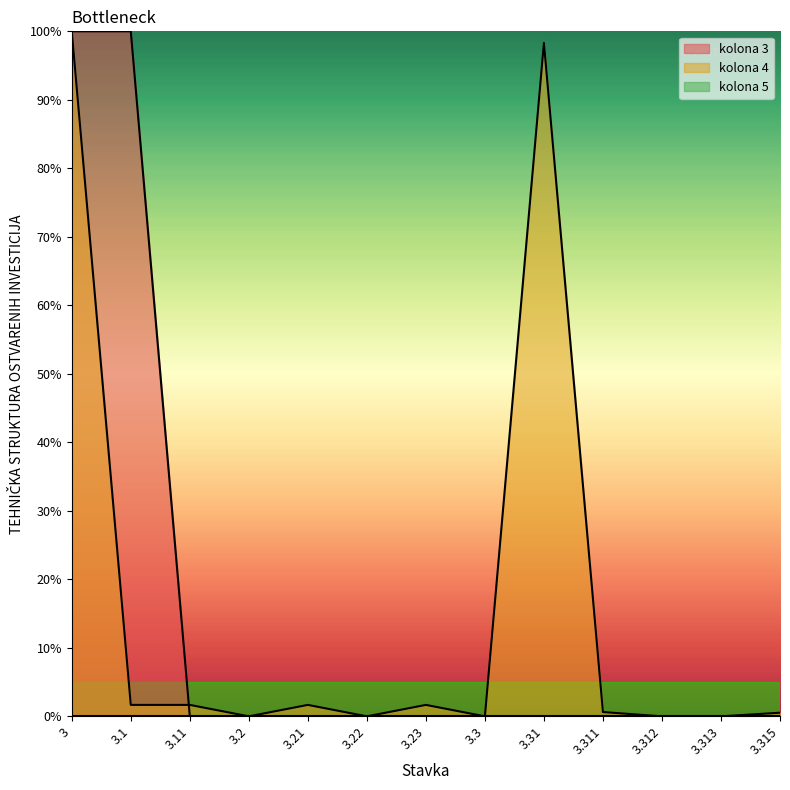

What is the label of the 5th point from the left?

3.21